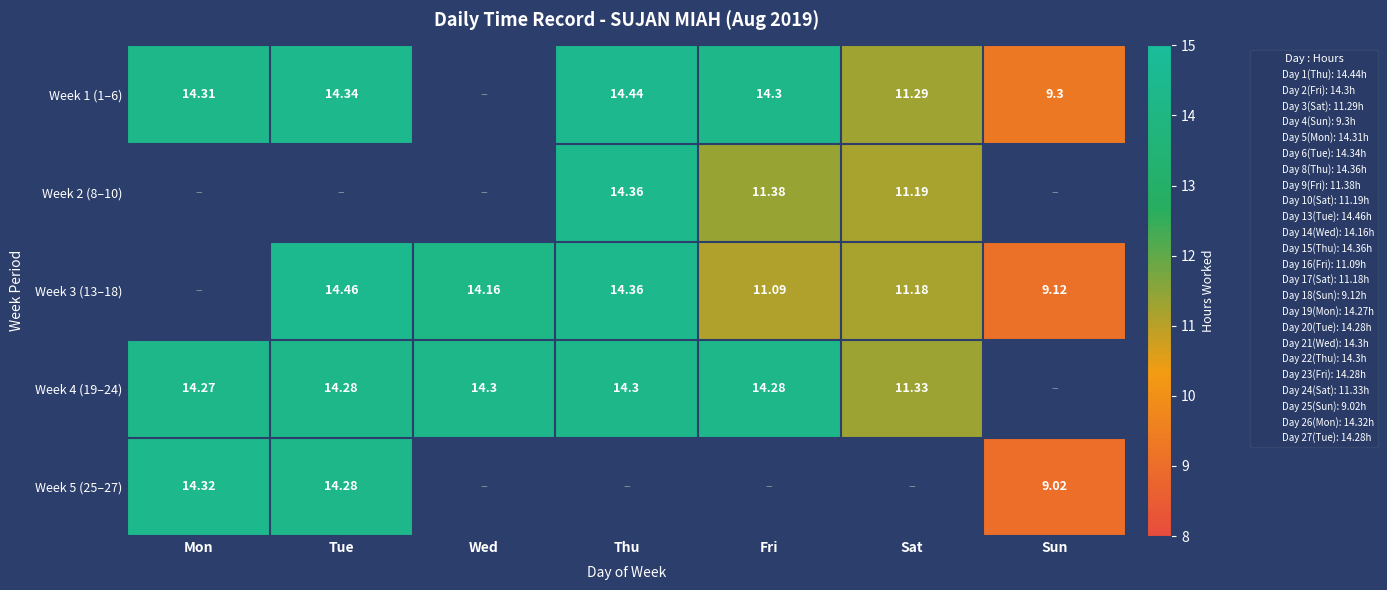

At how many categories does at least one series exceed 13?

5